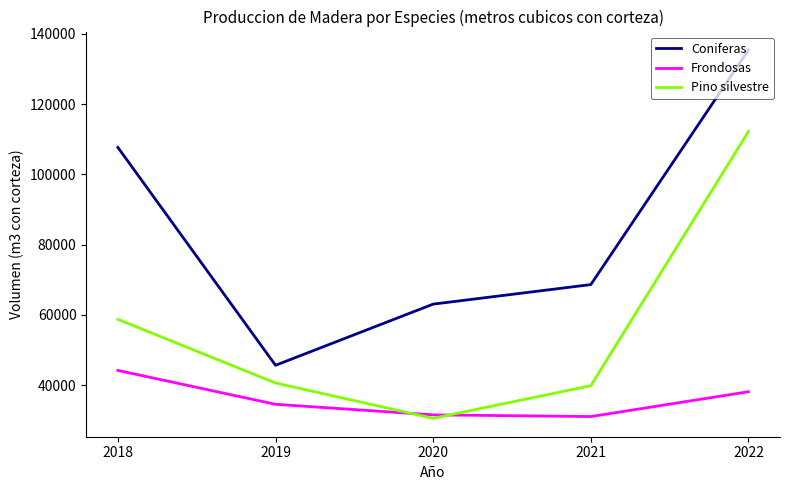

Which series has the largest range (max minus min)?

Coniferas